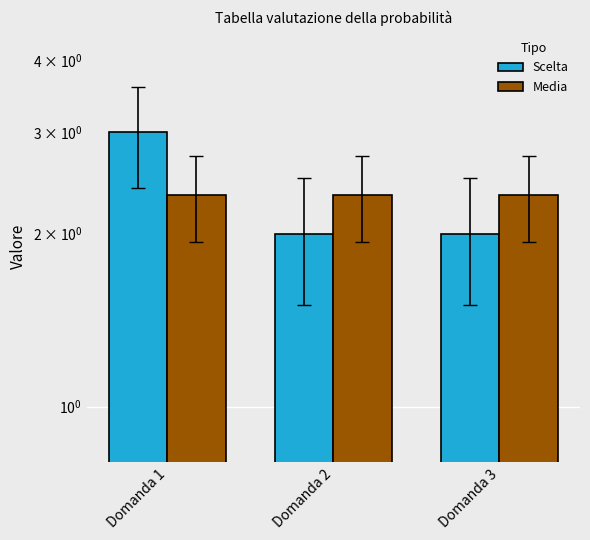

Rank the series by their maximum value, from highest to lowest.

Scelta, Media